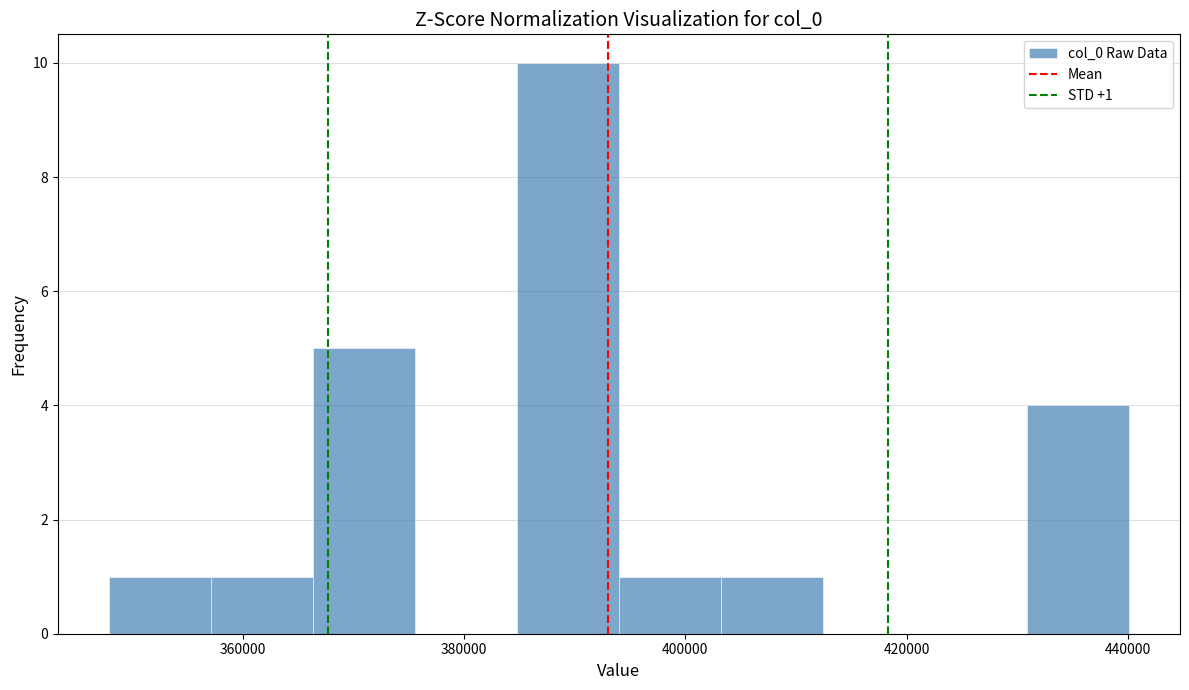

Over which range of the x-axis is the bar tallest?

384000 to 394000